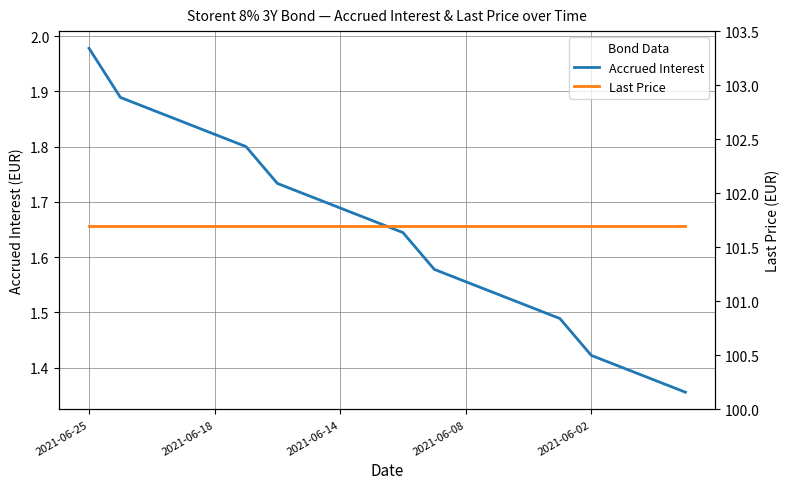

List the labels in order of Accrued Interest value, largest first.

2021-06-25, 2021-06-18, 2021-06-14, 2021-06-08, 2021-06-02, 5, 6, 7, 8, 9, 10, 11, 12, 13, 14, 15, 16, 17, 18, 19